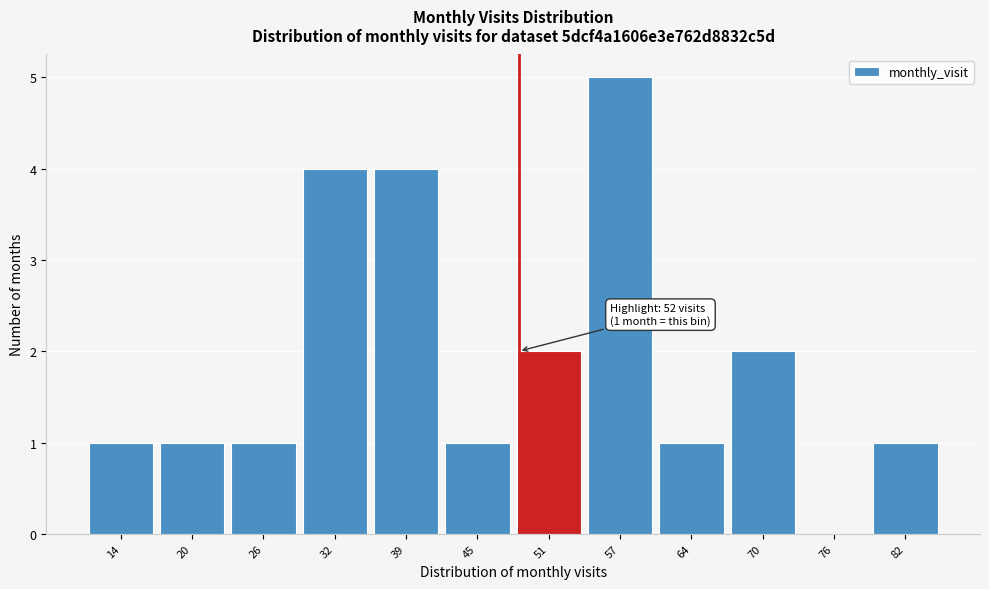

Reading left to right, extract all data points from this chart.

14=1	20=1	26=1	32=4	39=4	45=1	51=2	57=5	64=1	70=2	76=0	82=1